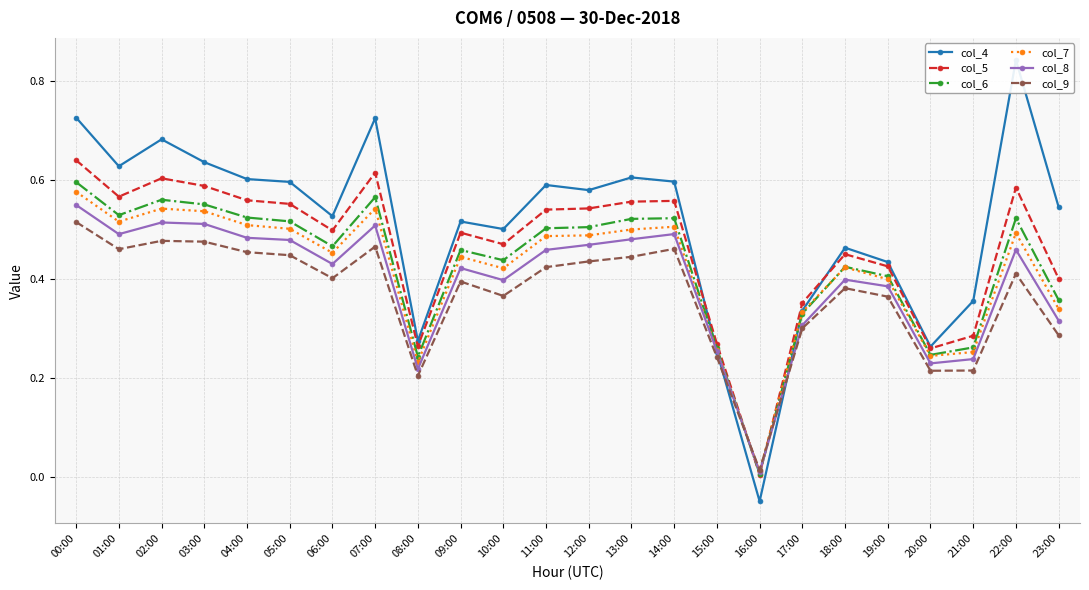

At how many categories does at least one series exceed 0?

24